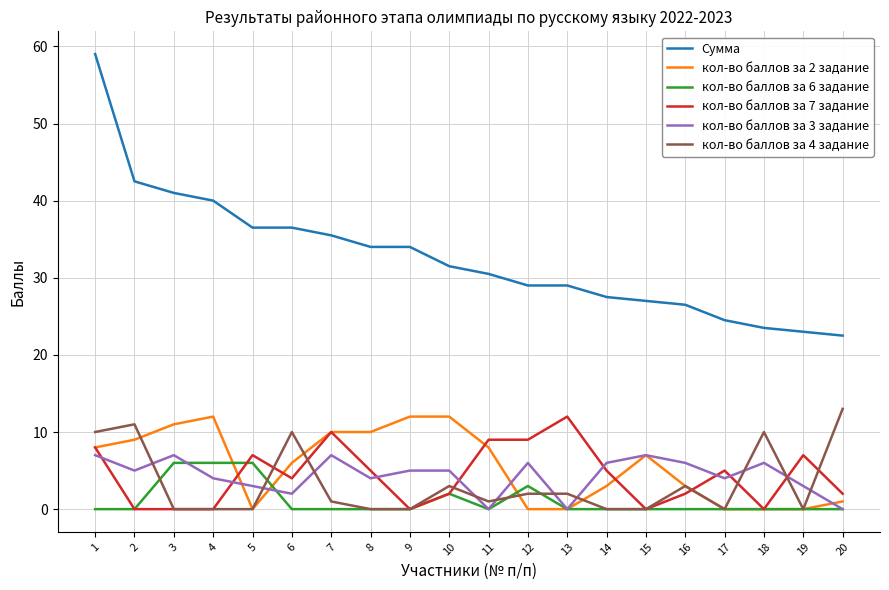

What is the maximum value shown in the chart?

59.0